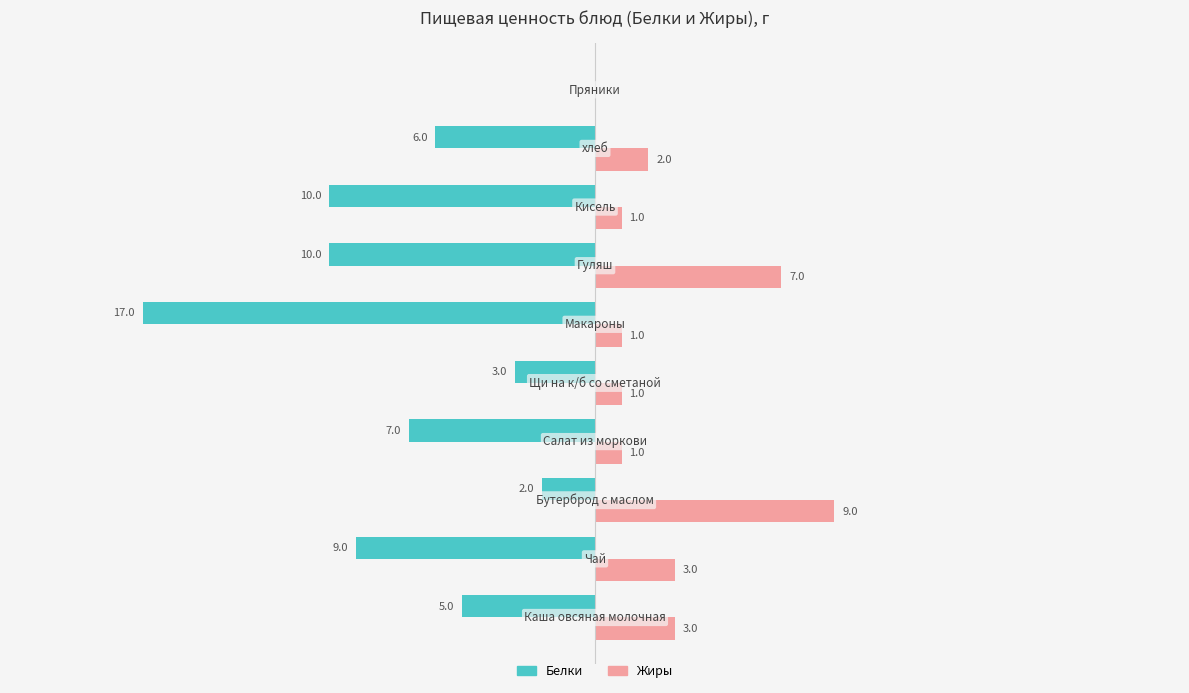

Which series has the largest total across all categories?

Жиры